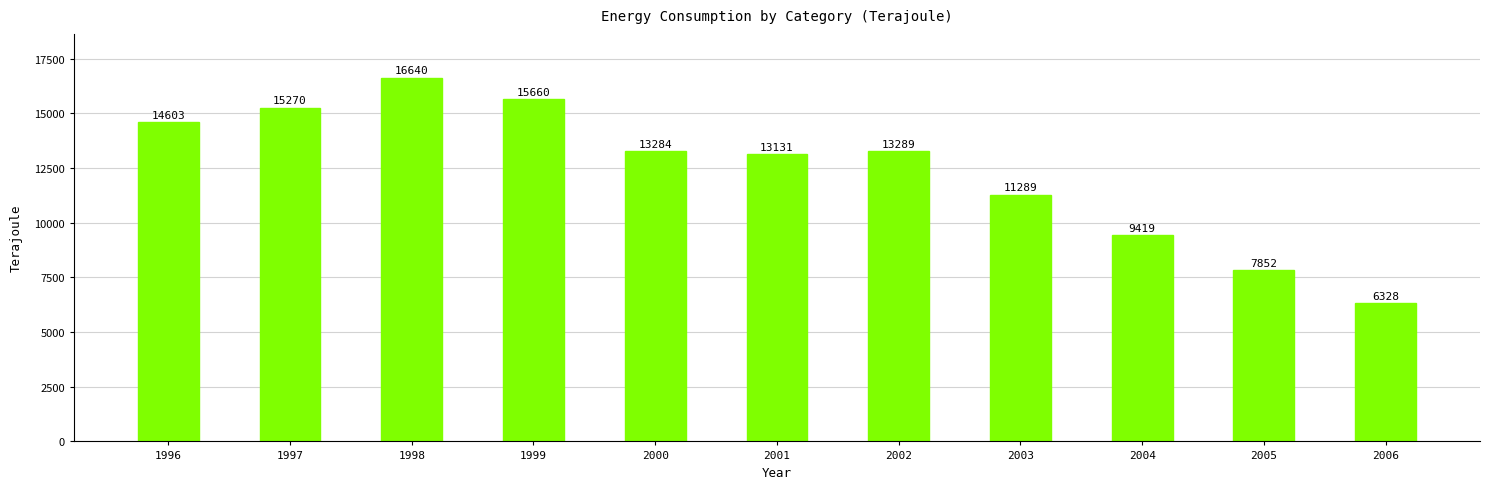

What is the ratio of the value at 1997 to the value at 2003?

1.4